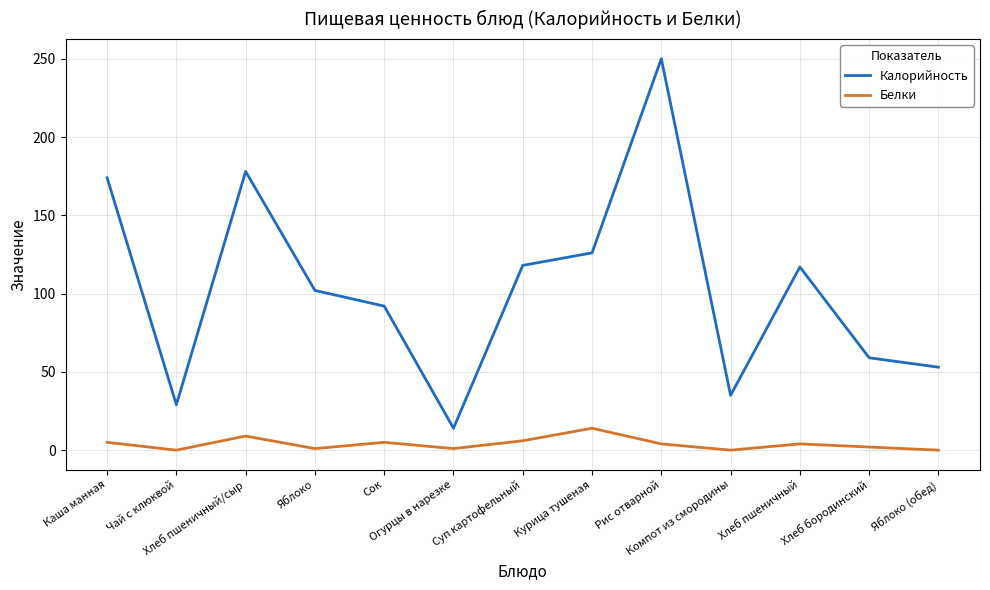

What is the sum of the Калорийность values at Хлеб бородинский and Огурцы в нарезке?

73